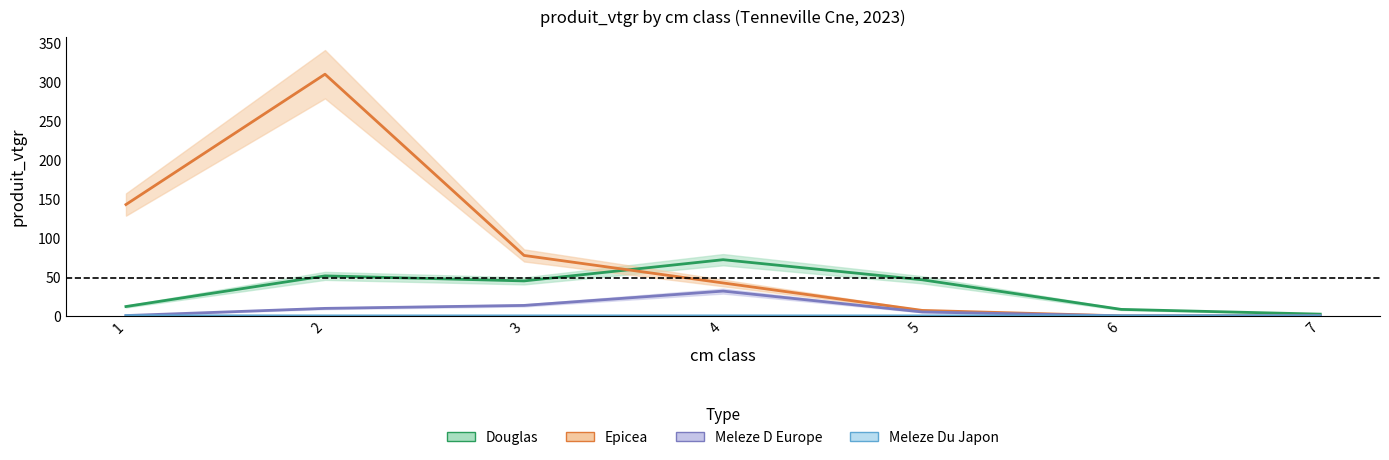

The MELEZE DU JAPON series shows 0.0 at 5. True or false?

True